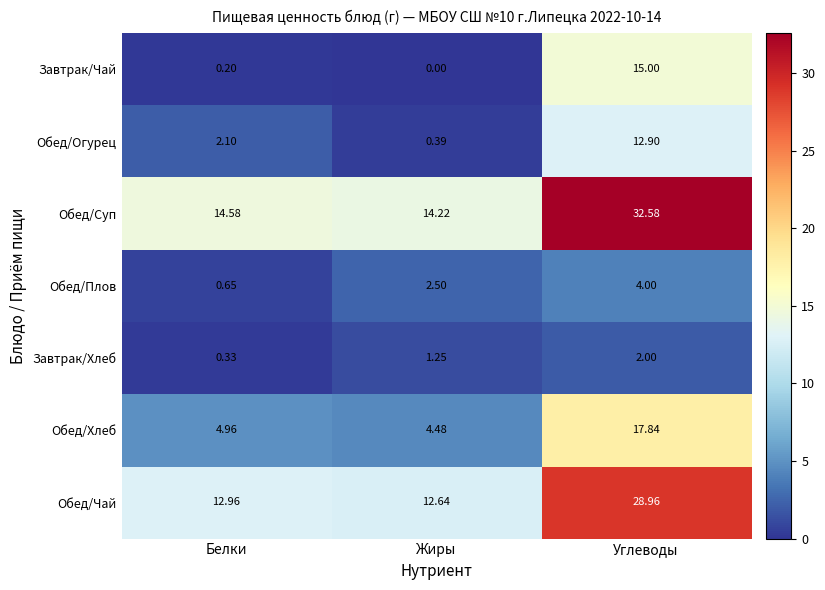

Rank the series at Белки from highest to lowest value.

Обед/Суп, Обед/Чай, Обед/Хлеб, Обед/Огурец, Обед/Плов, Завтрак/Хлеб, Завтрак/Чай